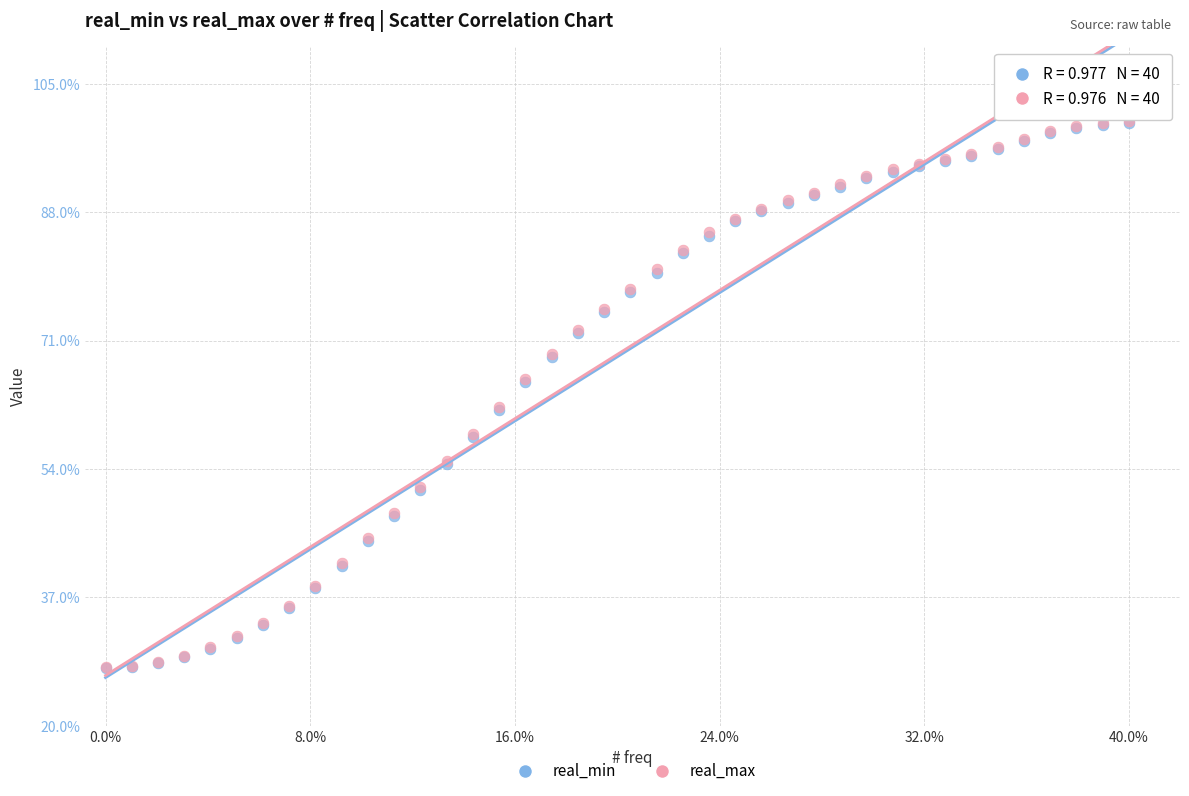

What are all the series names shown in the legend?

real_min, real_max